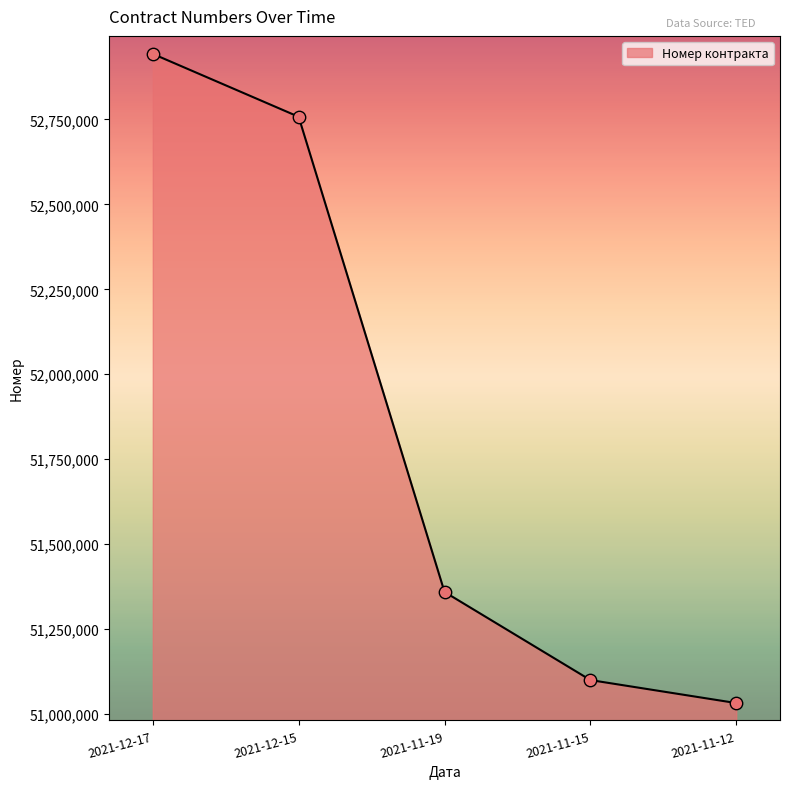

What is the ratio of the value at 2021-11-12 to the value at 2021-12-15?

1.0